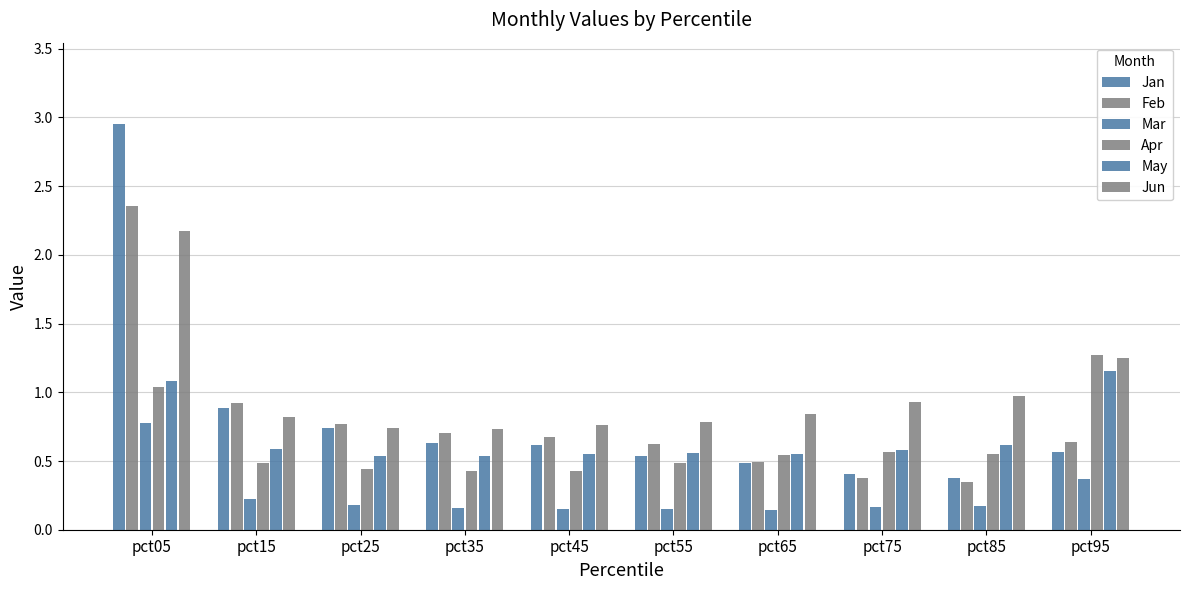

How many groups of bars are there?

10